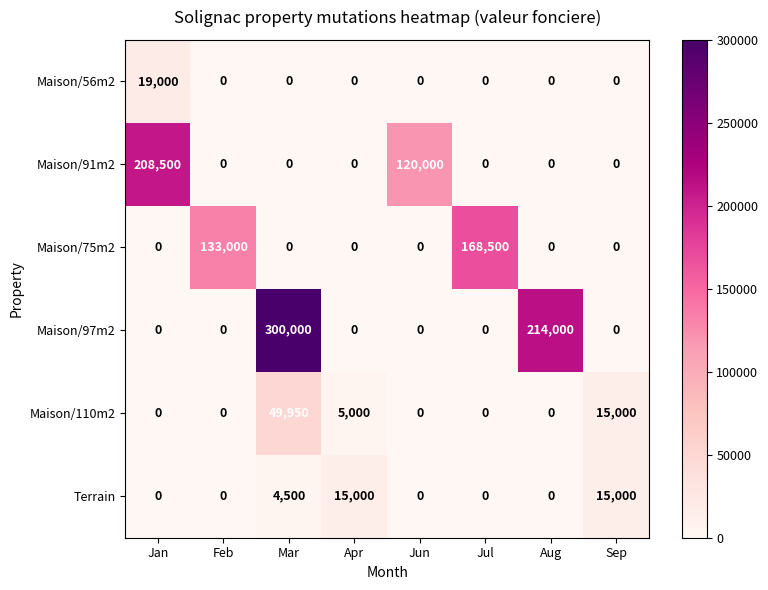

Which series has the largest total across all categories?

Maison/97m2